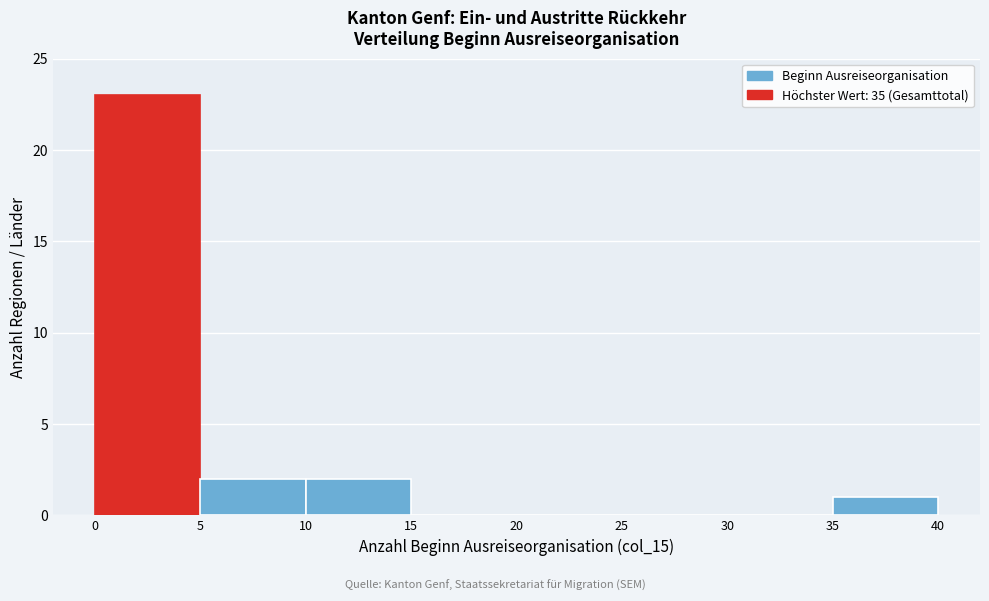

Reading left to right, list every bar in this chart as the range it spans on the x-axis followed by its height. The values are not printed on the chart, so give them approximately, as read against the axis.

0 to 5: 23
5 to 10: 2
10 to 15: 2
15 to 20: 0
20 to 25: 0
25 to 30: 0
30 to 35: 0
35 to 40: 1